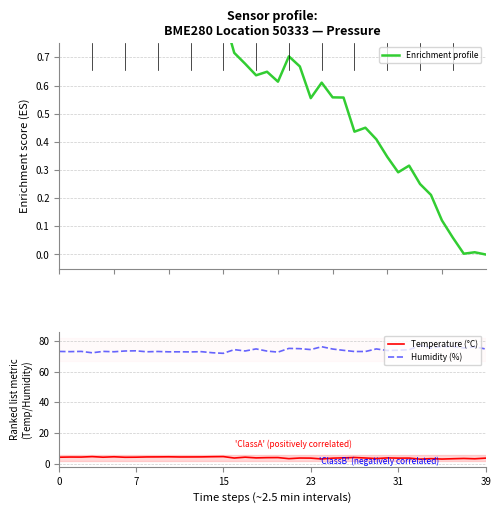

True or false: Humidity (%) has a value of 73.1 at 0.

True